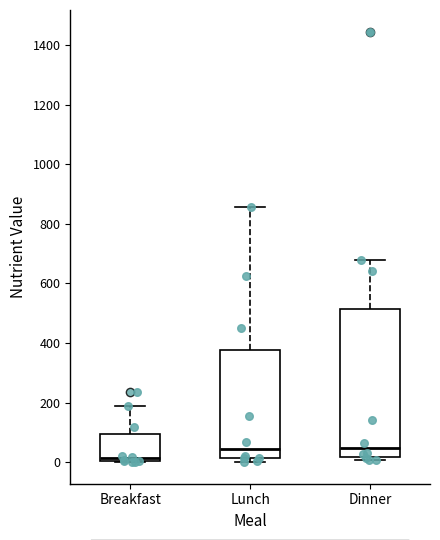

Reading left to right, transcribe this box plot: for each box, give where its median line is, the range the box spans, and where its two whiskers end, as read against the y-axis. The values are not printed on the chart, so give them approximately, as read against the axis.

Breakfast: median 20, box 0 to 100, whiskers 0 to 180
Lunch: median 40, box 20 to 380, whiskers 0 to 860
Dinner: median 40, box 20 to 520, whiskers 0 to 680